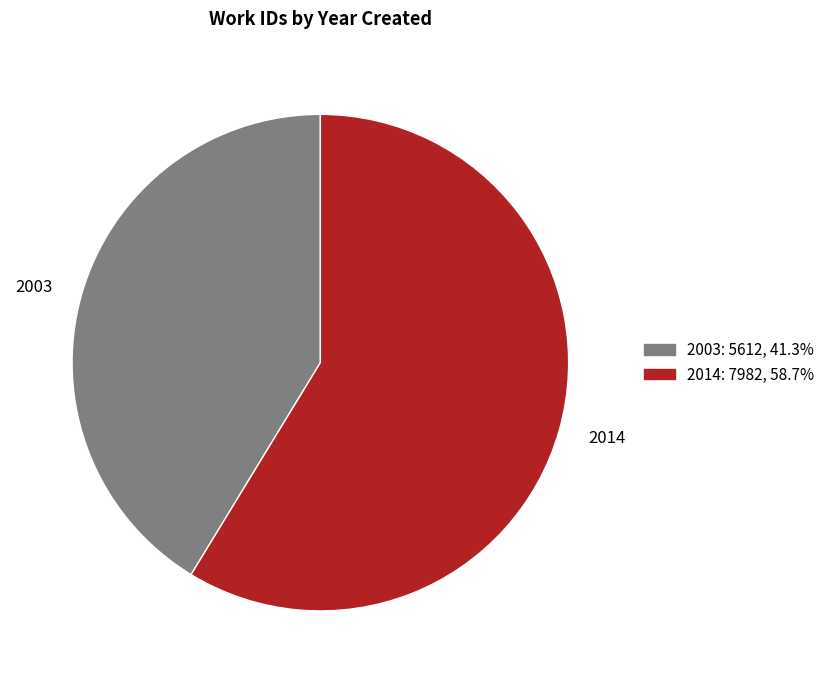

True or false: 2014 accounts for 48% of the total.

False